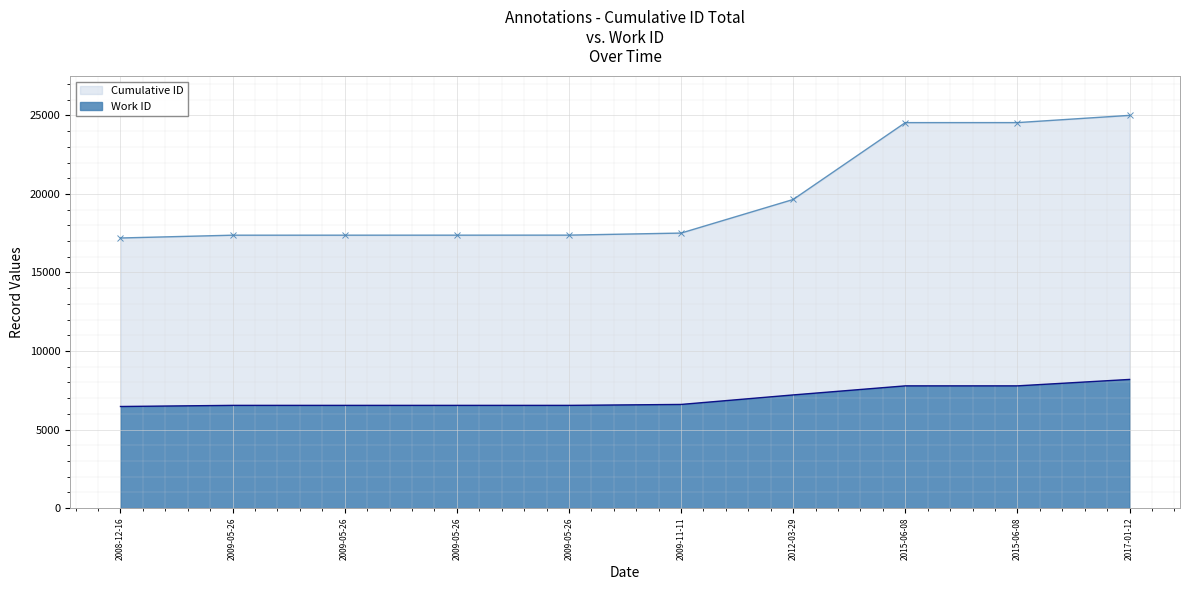

What is the difference between the second highest and second lowest values in the Cumulative ID series?

7168